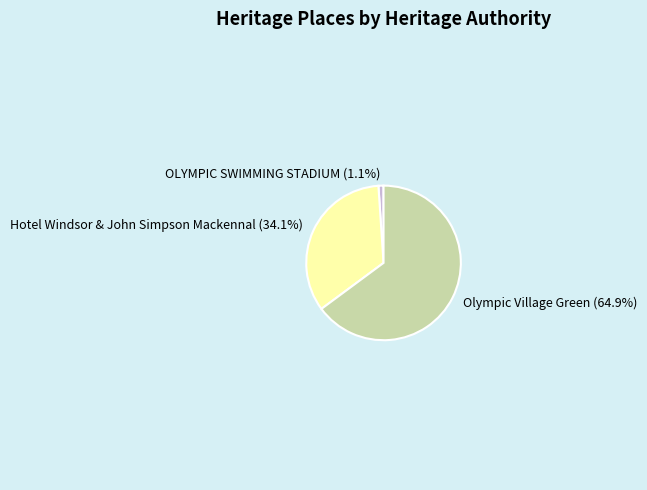

Which has a higher value, Olympic Village Green or OLYMPIC SWIMMING STADIUM?

Olympic Village Green